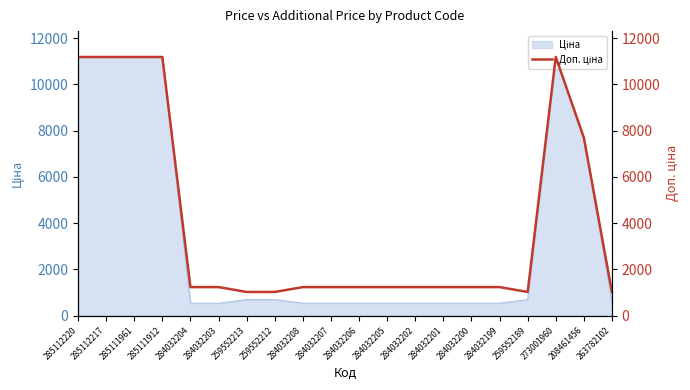

Where is the first local minimum?

259552189